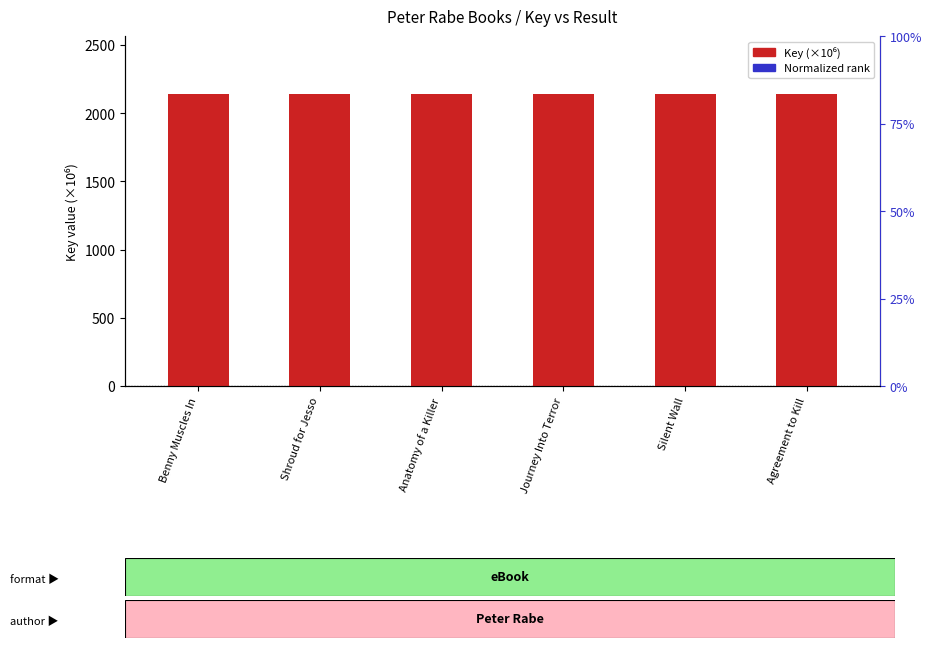

What is the approximate value of Normalized rank at Benny Muscles In?

0.1